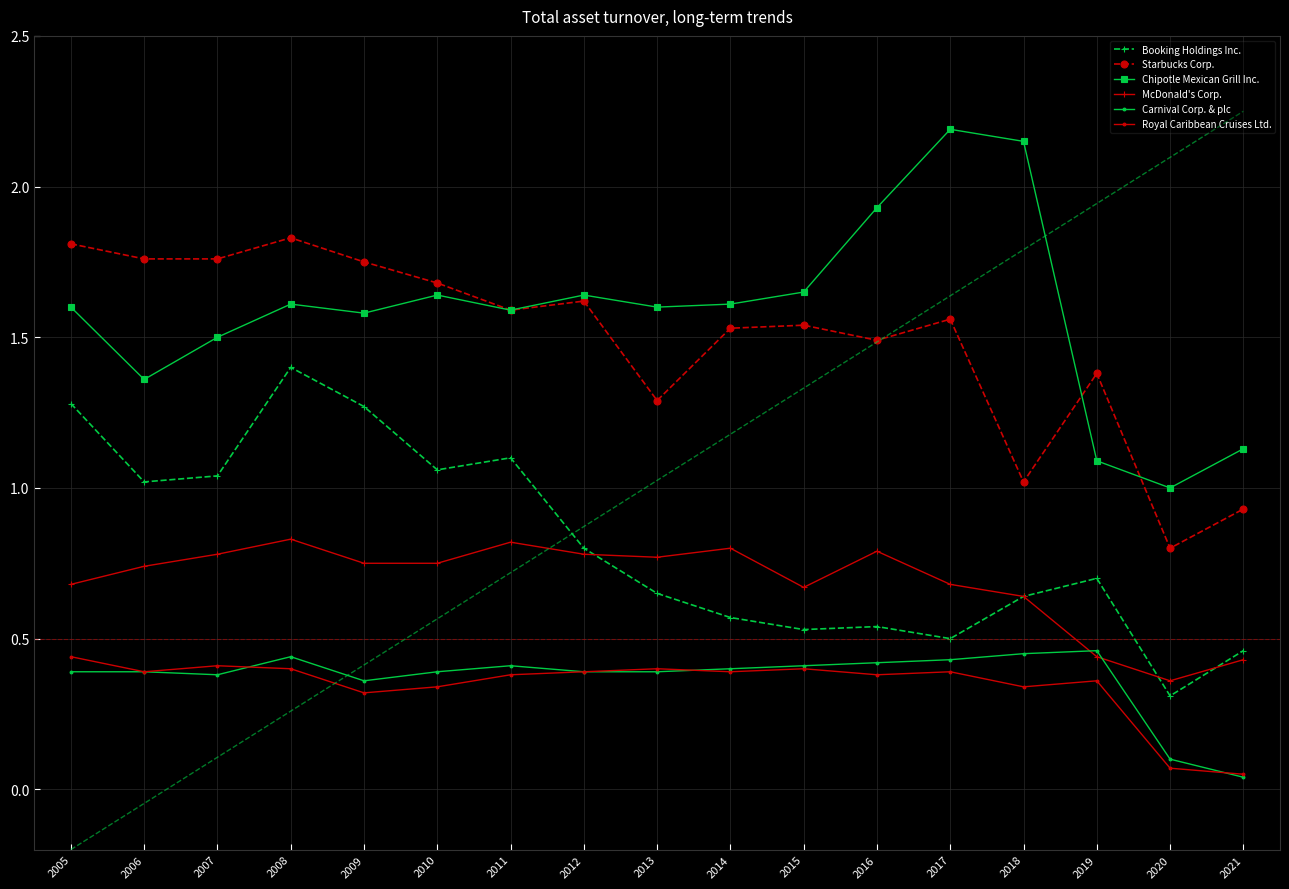

Where is the first local maximum for McDonald's Corp.?

2008